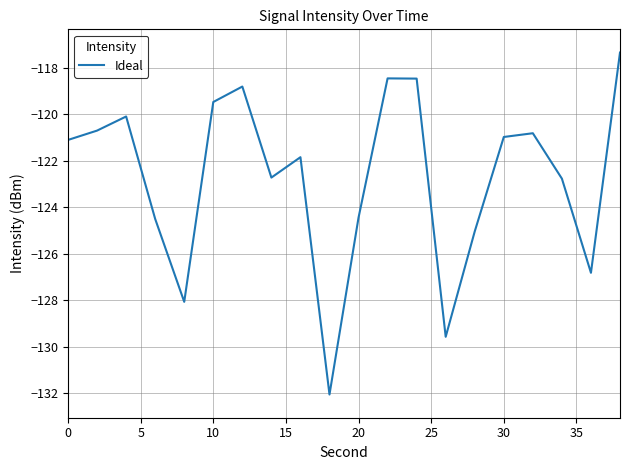

What is the difference between the maximum and minimum values?

14.7